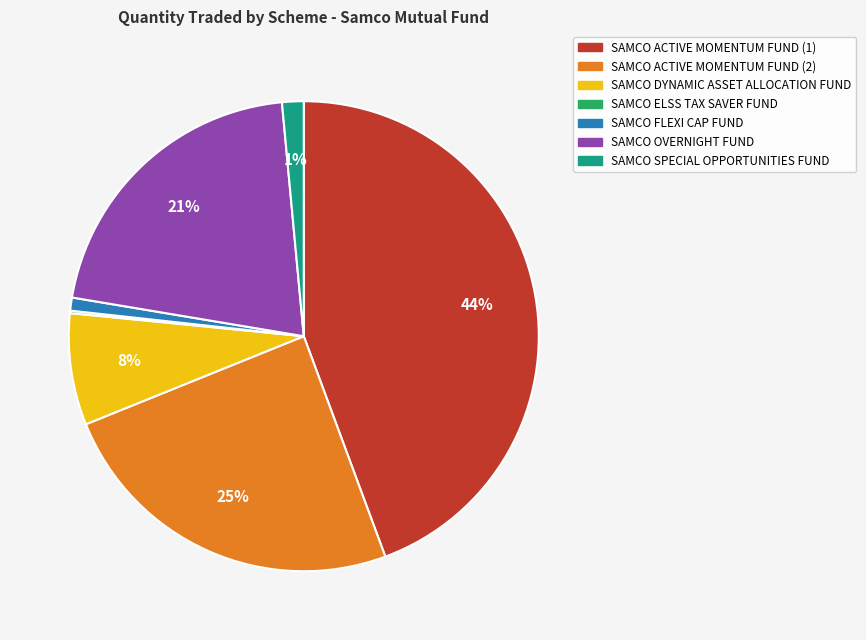

What is the largest slice in the pie chart?

SAMCO ACTIVE MOMENTUM FUND (1)